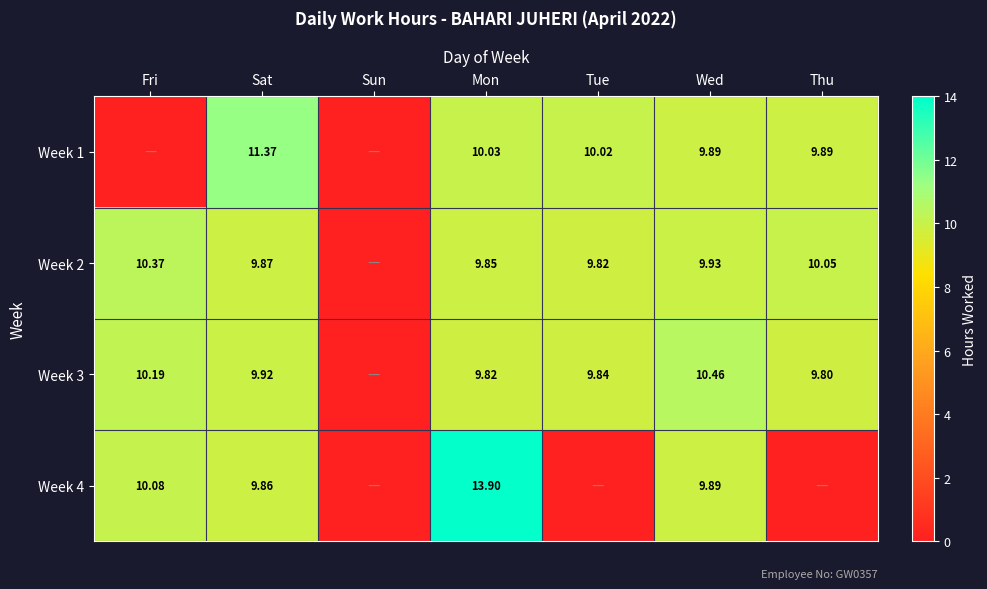

Rank the categories by Week 1 value from lowest to highest.

Fri, Sun, Wed, Thu, Tue, Mon, Sat